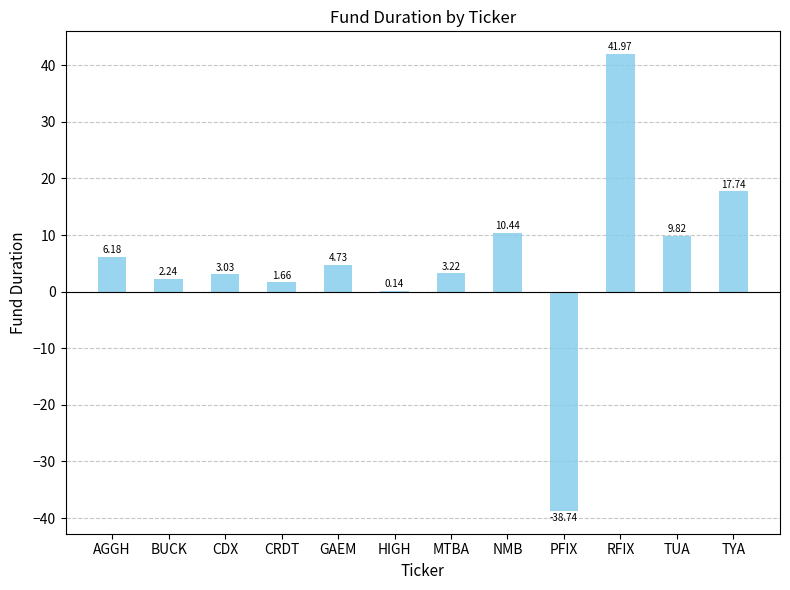

At which category does the chart reach its peak across all series?

RFIX